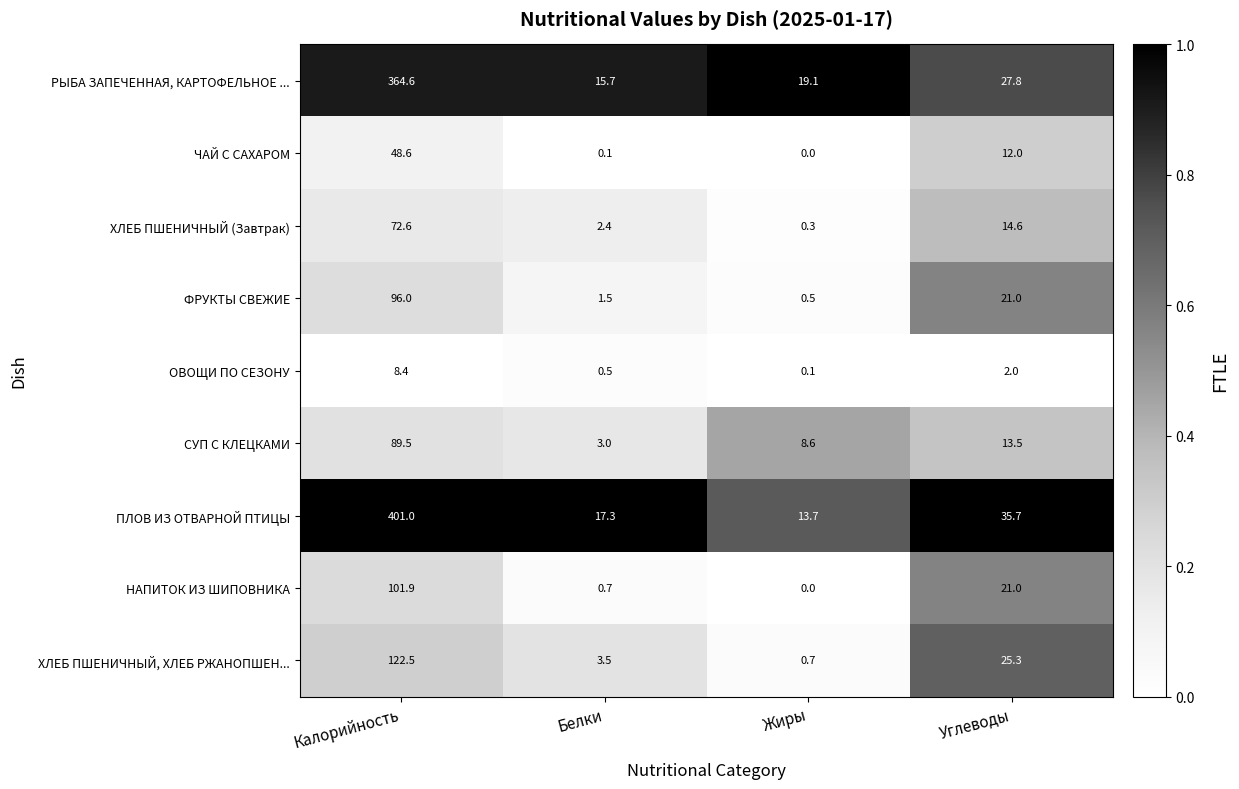

Which series has the largest range (max minus min)?

ПЛОВ ИЗ ОТВАРНОЙ ПТИЦЫ